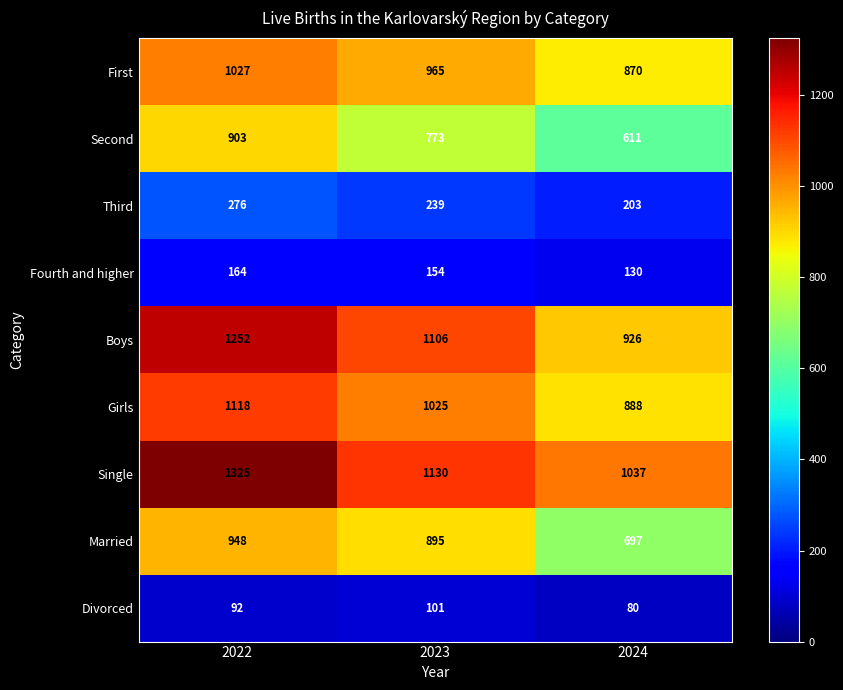

What is the spread (max minus min) of values at 2023?

1029